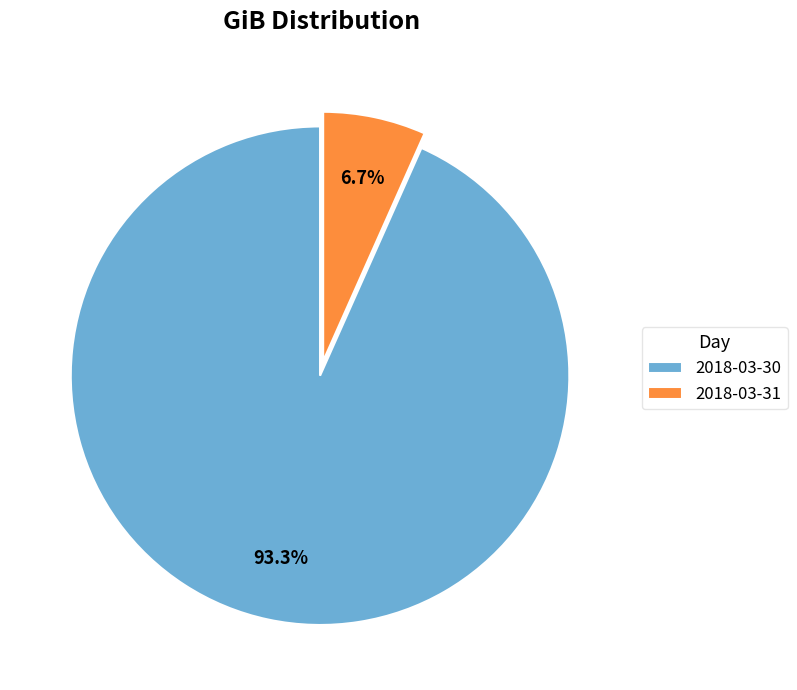

Which has a higher value, 2018-03-30 or 2018-03-31?

2018-03-30